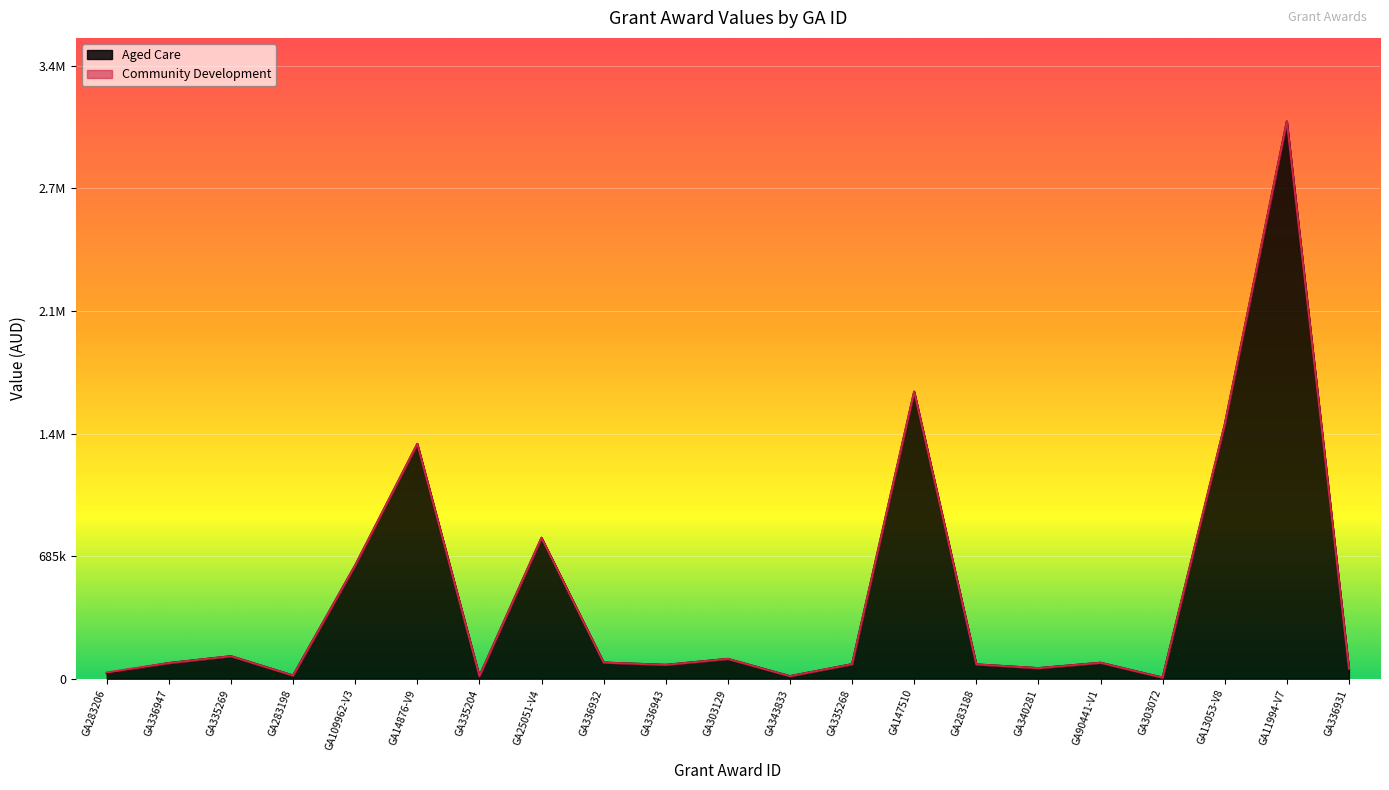

What is the ratio of the value at GA336932 to the value at GA340281?

1.5